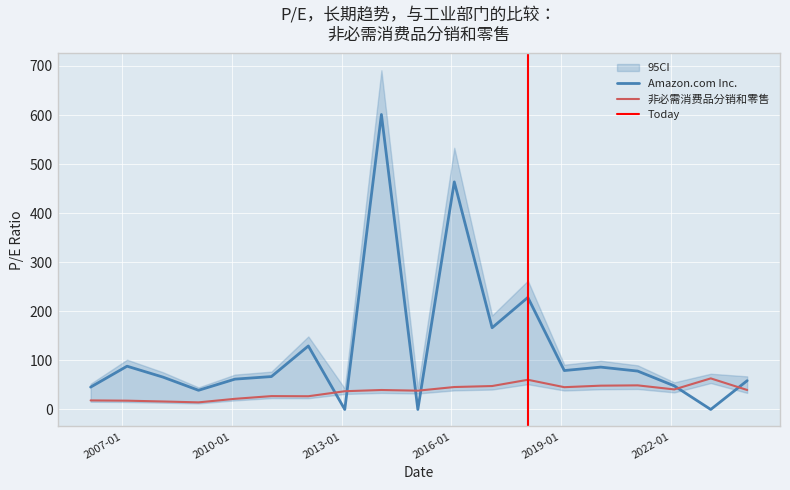

Is the value of Amazon.com Inc. at 2019-02-01 greater than the value of 非必需消费品分销和零售 at 2016-01-29?

Yes